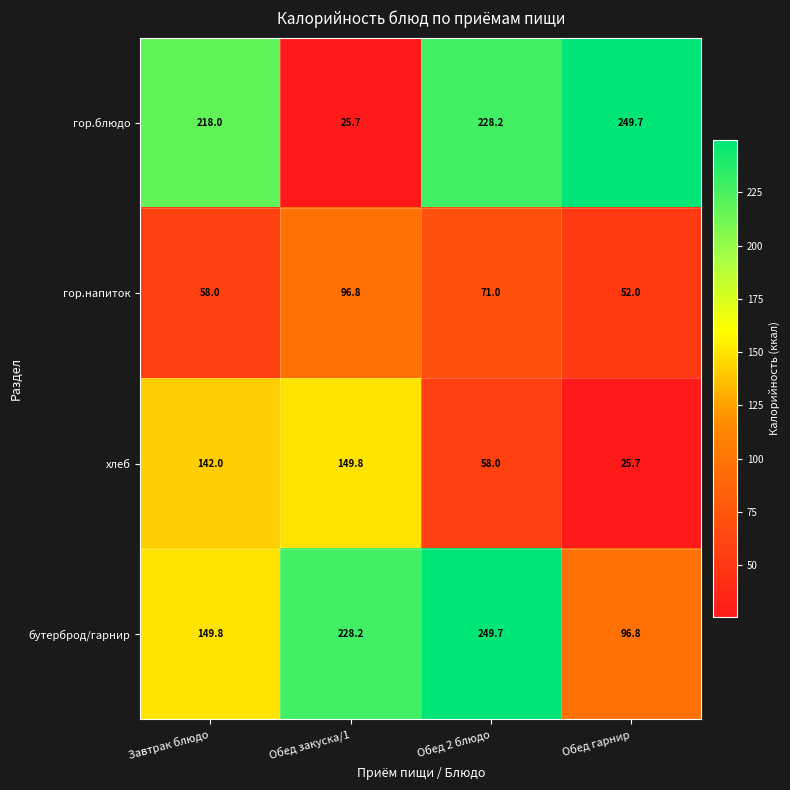

What is the maximum value for гор.блюдо?

249.7